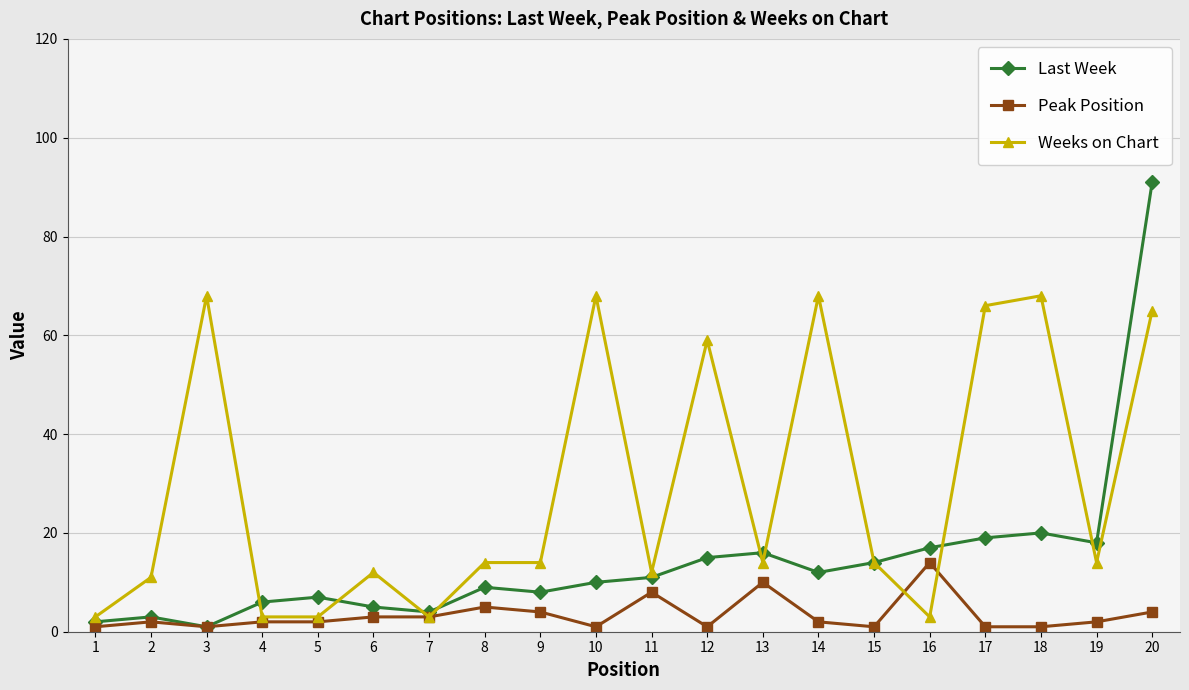

Where is Peak Position nearest to the value 7?

11